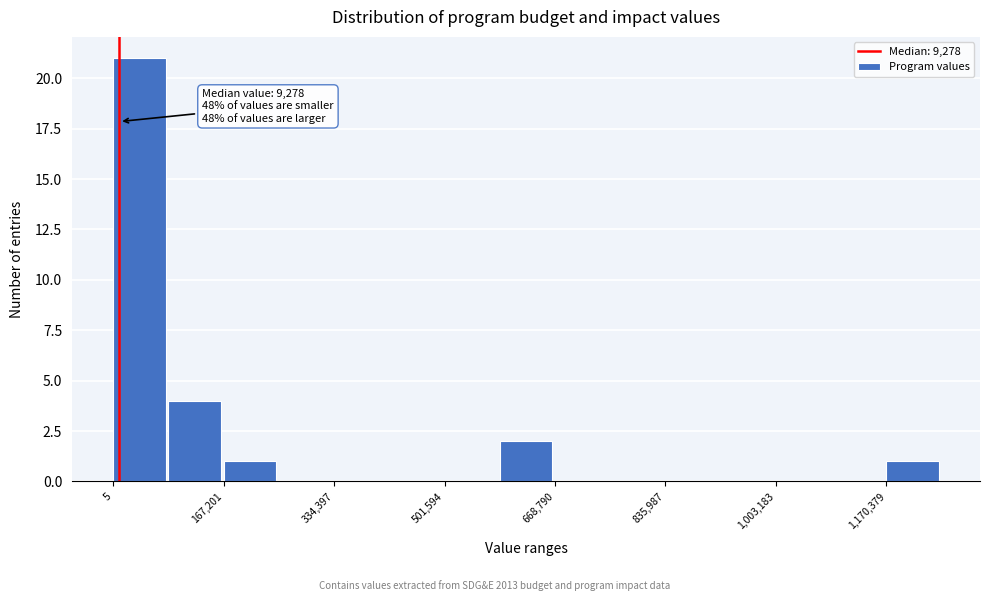

Which range on the x-axis has the tallest bar?

0 to 80000